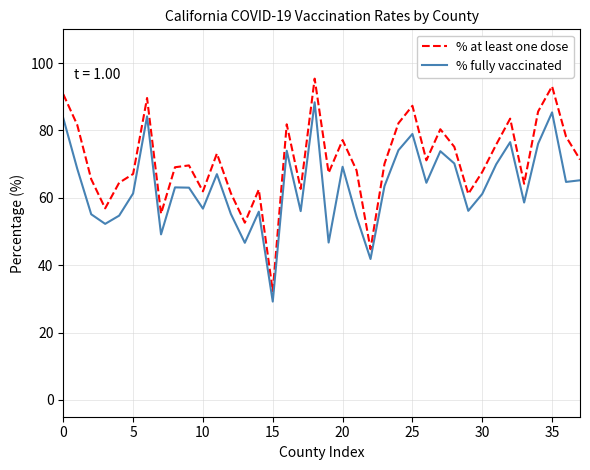

Which series has the largest total across all categories?

% at least one dose